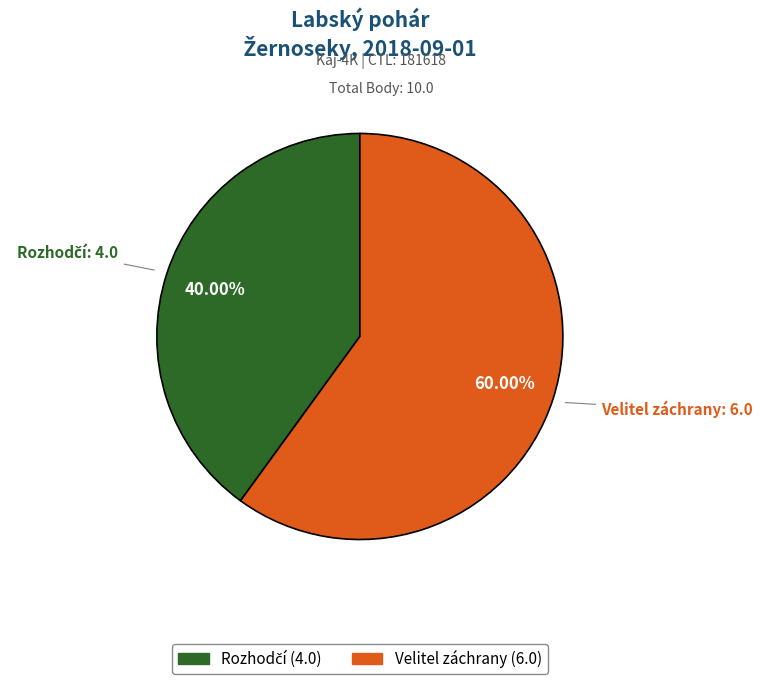

Which category has the biggest portion of the pie?

Velitel záchrany